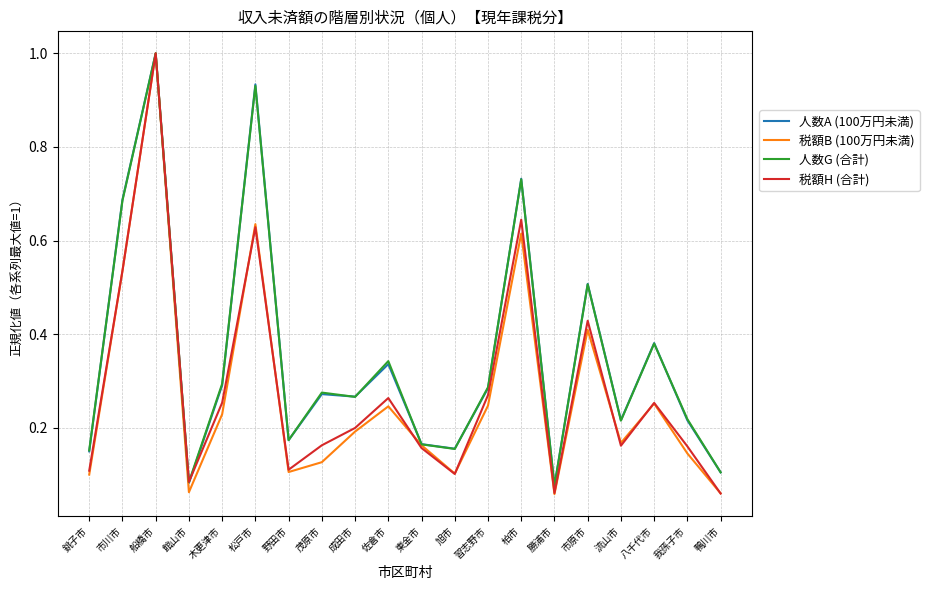

Which series changed the most between 野田市 and 佐倉市?

人数G (合計)